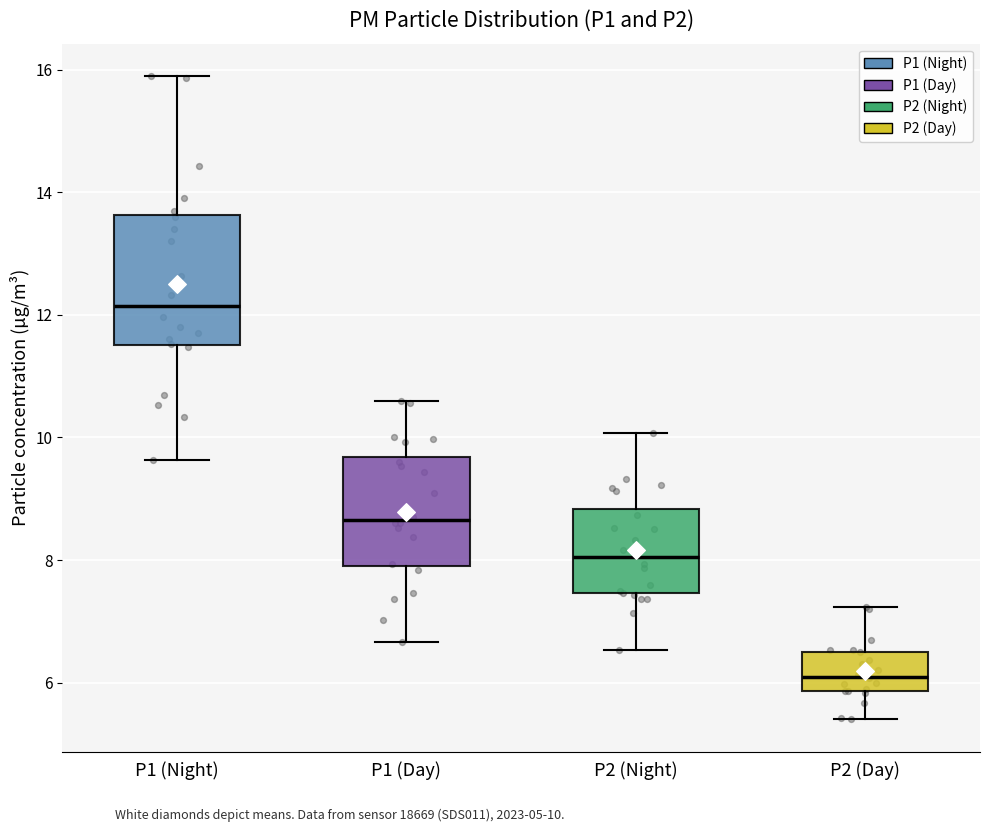

Reading left to right, read every box against the y-axis: the position of its median line, the range the box covers, and the ends of its whiskers. The values are not printed on the chart, so give them approximately, as read against the axis.

P1 (Night): median 12.2, box 11.6 to 13.6, whiskers 9.6 to 16.0
P1 (Day): median 8.6, box 8.0 to 9.6, whiskers 6.6 to 10.6
P2 (Night): median 8.0, box 7.4 to 8.8, whiskers 6.6 to 10.0
P2 (Day): median 6.2, box 5.8 to 6.6, whiskers 5.4 to 7.2